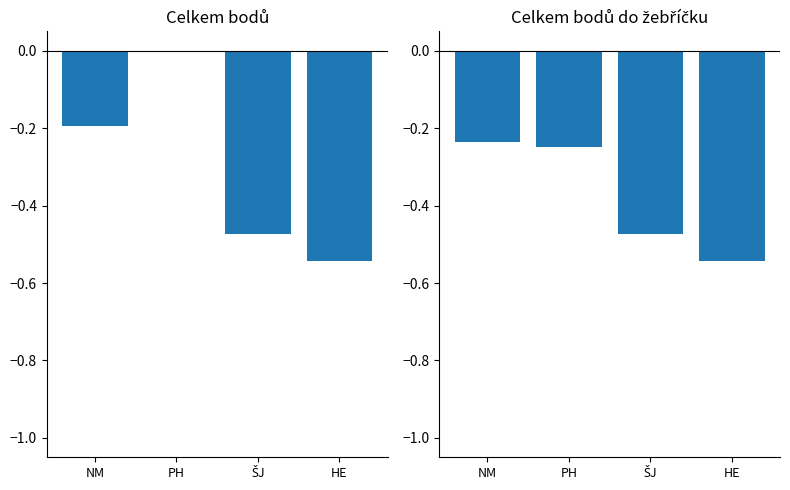

Between ŠJ and HE, which is larger?

ŠJ